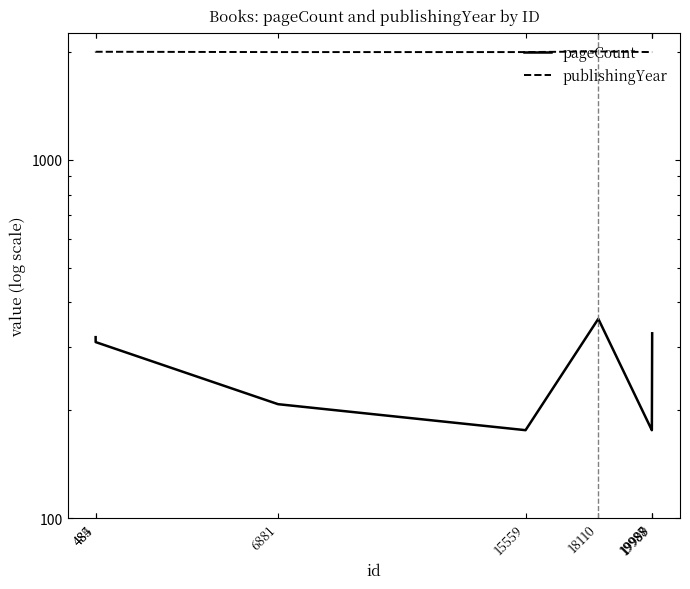

True or false: publishingYear and pageCount cross at least once.

False